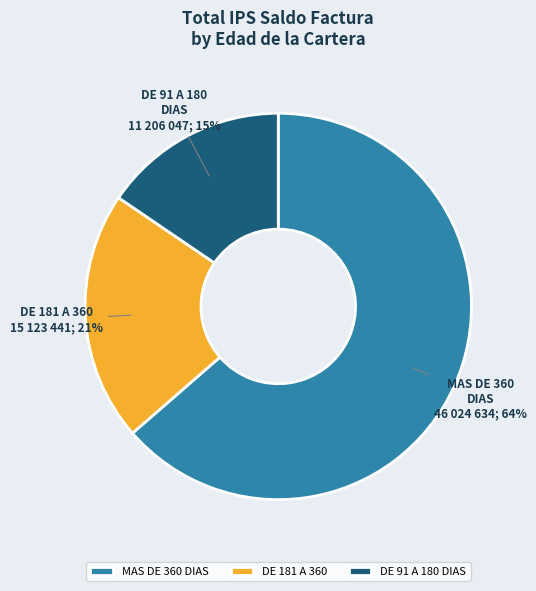

True or false: MAS DE 360 DIAS accounts for 64% of the total.

True